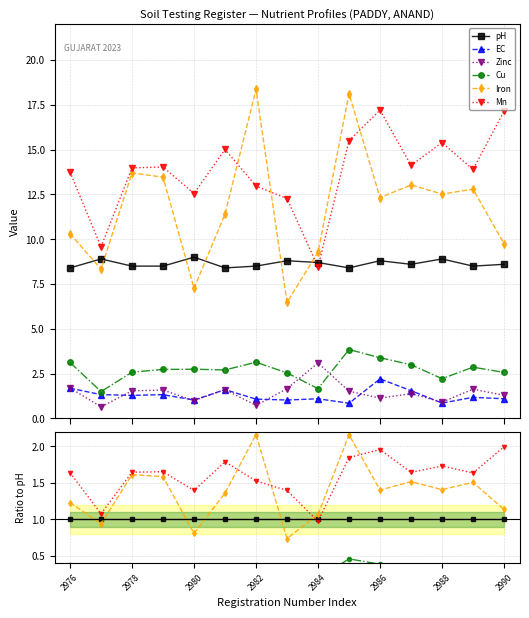

Count the number of categories in the chart.

15